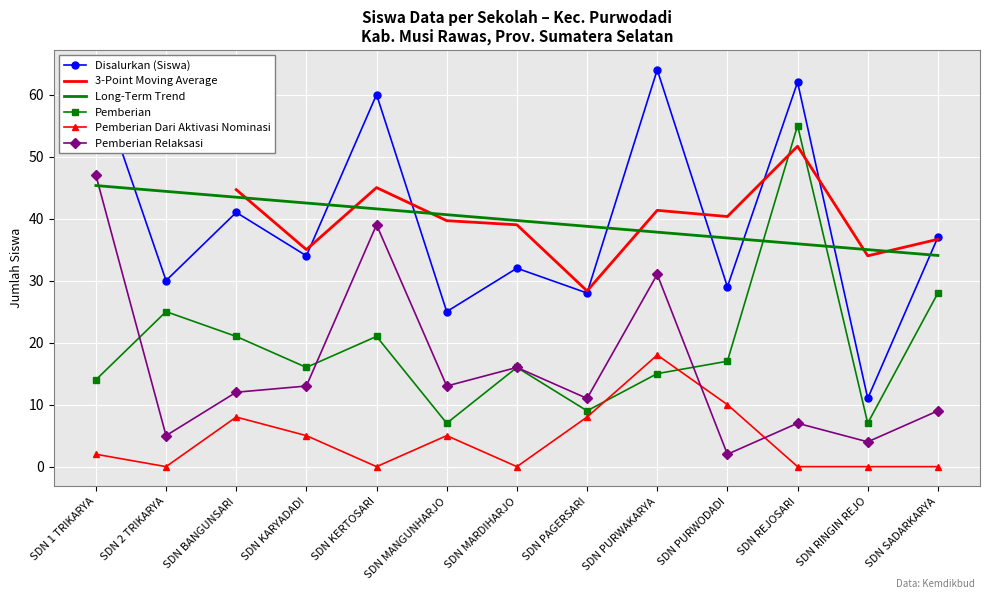

Reading left to right, what are all the values shown in this chart?

Disalurkan (Siswa): SDN 1 TRIKARYA=63	SDN 2 TRIKARYA=30	SDN BANGUNSARI=41	SDN KARYADADI=34	SDN KERTOSARI=60	SDN MANGUNHARJO=25	SDN MARDIHARJO=32	SDN PAGERSARI=28	SDN PURWAKARYA=64	SDN PURWODADI=29	SDN REJOSARI=62	SDN RINGIN REJO=11	SDN SADARKARYA=37
Pemberian: SDN 1 TRIKARYA=14	SDN 2 TRIKARYA=25	SDN BANGUNSARI=21	SDN KARYADADI=16	SDN KERTOSARI=21	SDN MANGUNHARJO=7	SDN MARDIHARJO=16	SDN PAGERSARI=9	SDN PURWAKARYA=15	SDN PURWODADI=17	SDN REJOSARI=55	SDN RINGIN REJO=7	SDN SADARKARYA=28
Pemberian Dari Aktivasi Nominasi: SDN 1 TRIKARYA=2	SDN 2 TRIKARYA=0	SDN BANGUNSARI=8	SDN KARYADADI=5	SDN KERTOSARI=0	SDN MANGUNHARJO=5	SDN MARDIHARJO=0	SDN PAGERSARI=8	SDN PURWAKARYA=18	SDN PURWODADI=10	SDN REJOSARI=0	SDN RINGIN REJO=0	SDN SADARKARYA=0
Pemberian Relaksasi: SDN 1 TRIKARYA=47	SDN 2 TRIKARYA=5	SDN BANGUNSARI=12	SDN KARYADADI=13	SDN KERTOSARI=39	SDN MANGUNHARJO=13	SDN MARDIHARJO=16	SDN PAGERSARI=11	SDN PURWAKARYA=31	SDN PURWODADI=2	SDN REJOSARI=7	SDN RINGIN REJO=4	SDN SADARKARYA=9